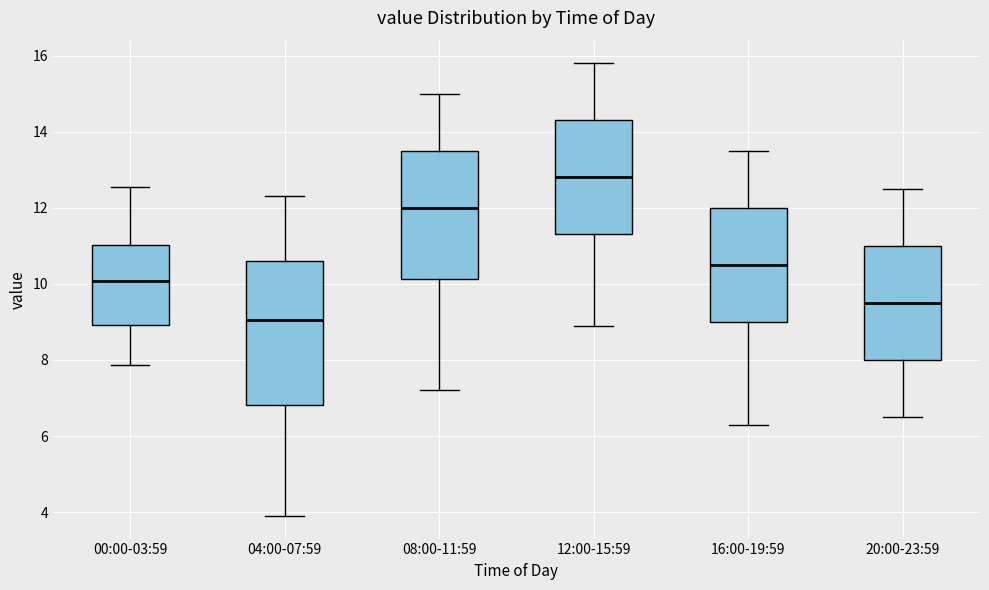

Which box has the lowest median line?

04:00-07:59